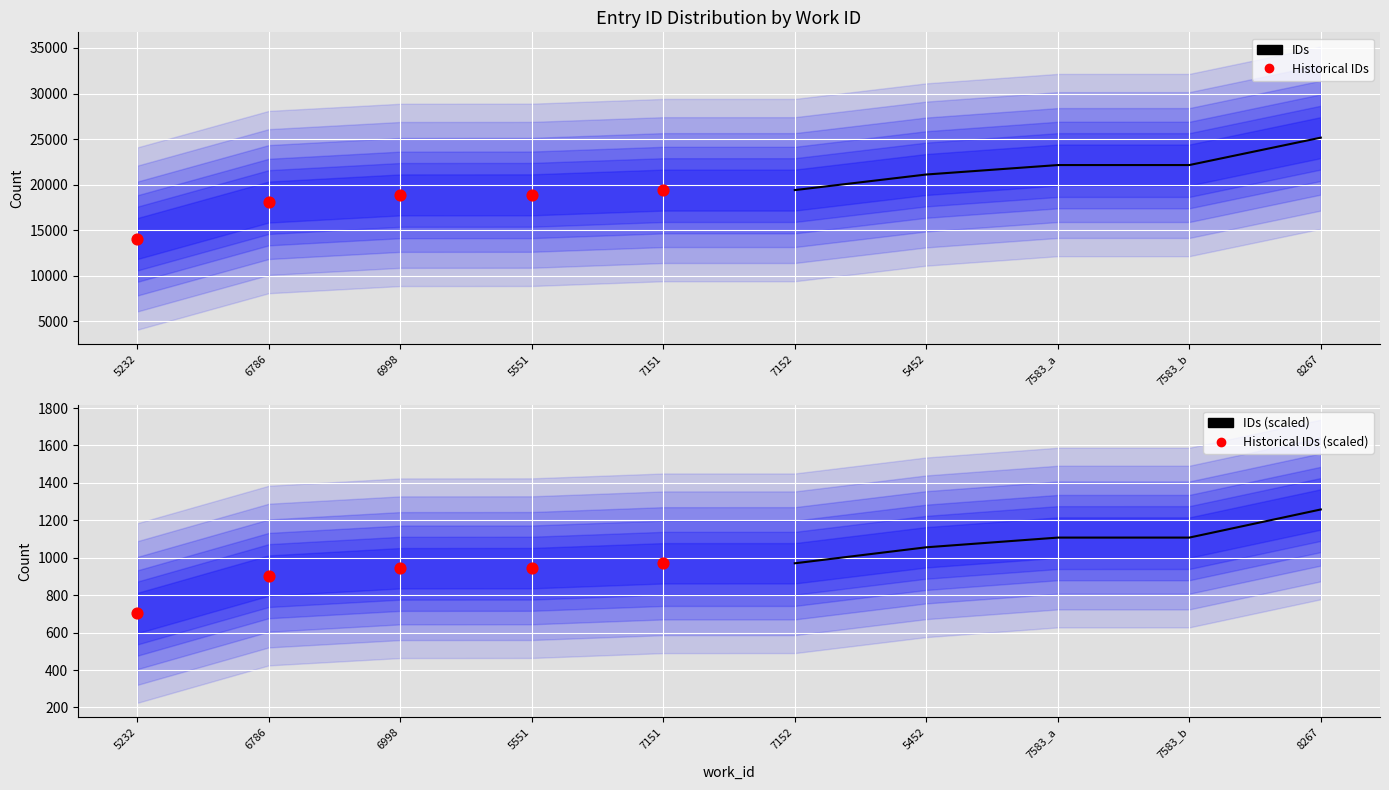

Which series contains the lowest Y value?

Historical IDs (scaled)